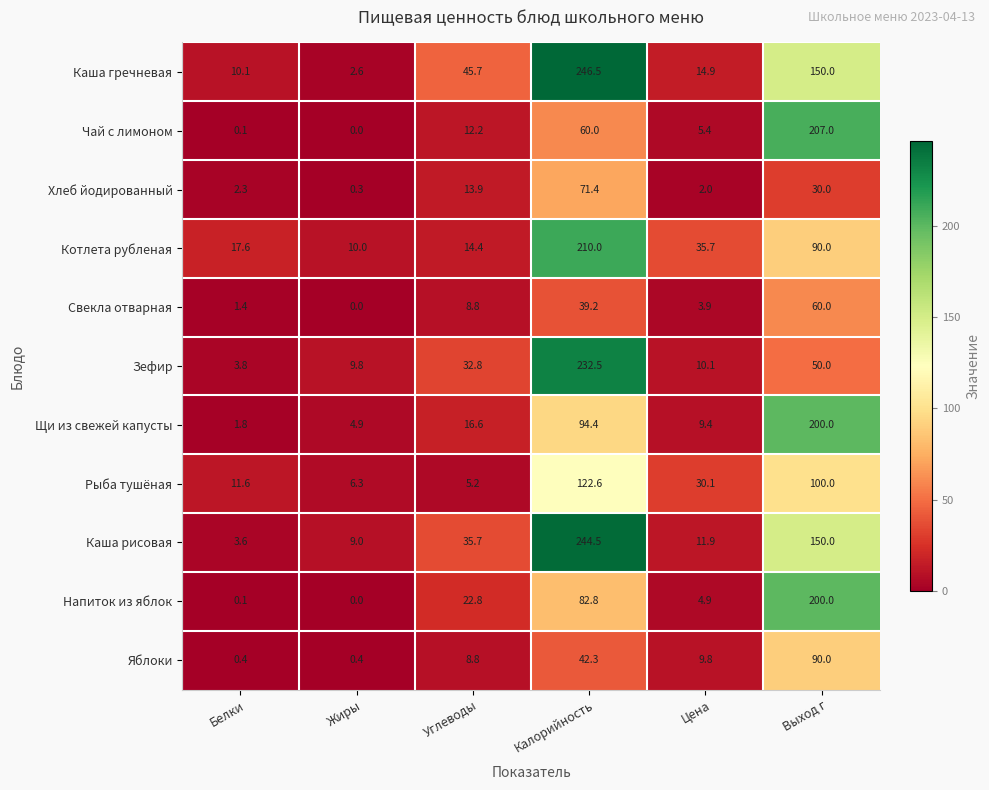

Between Жиры and Углеводы, which series saw the biggest shift?

Каша гречневая